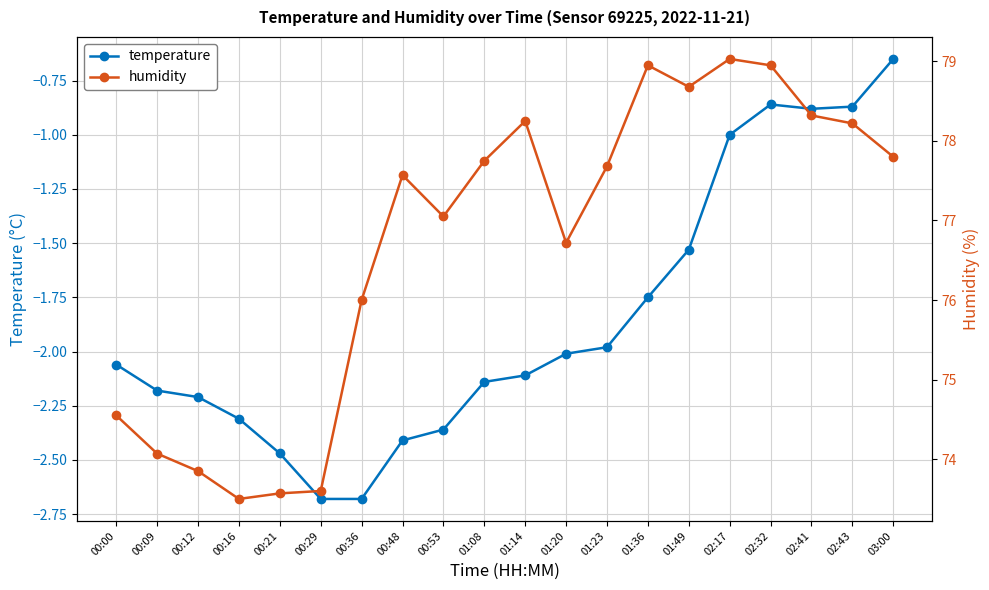

What is the average value of the temperature series?

-1.9